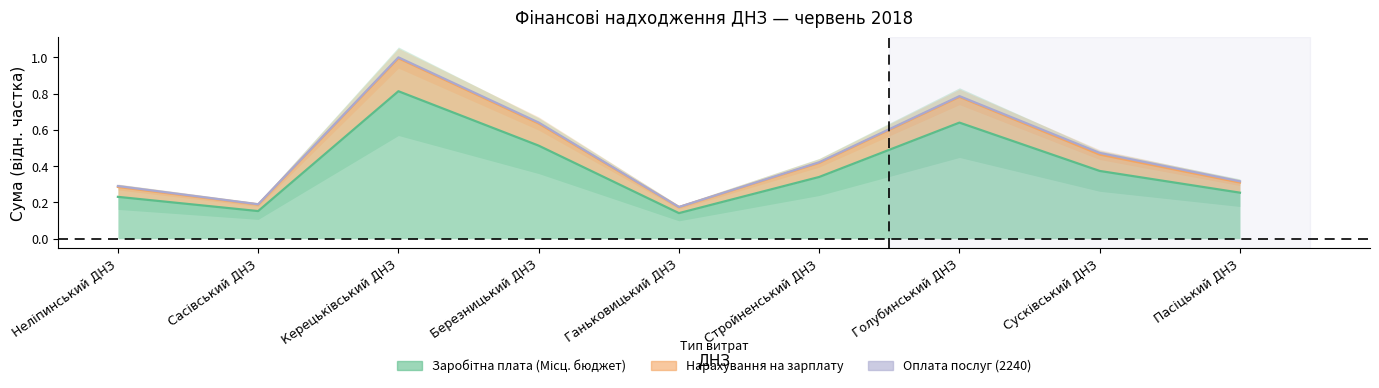

What position from the left is Ганьковицький ДНЗ?

5